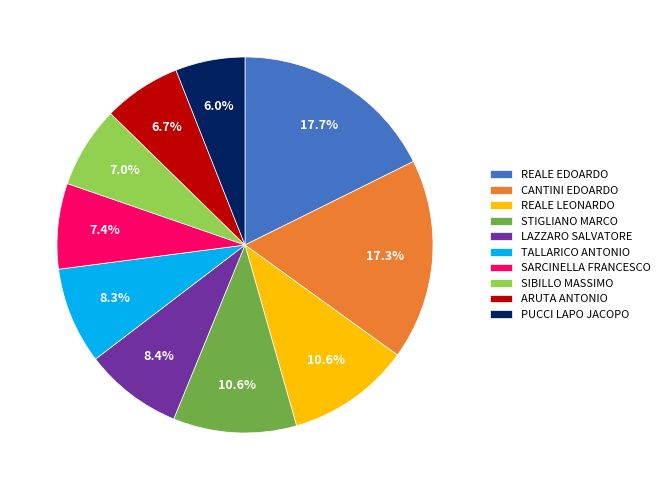

Is there any slice that represents more than half of the pie?

No